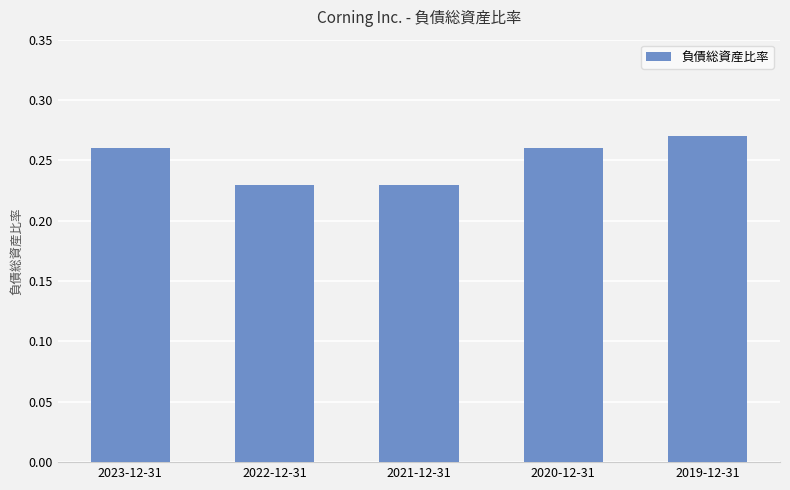

What is the sum of the values at 2021-12-31 and 2022-12-31?

0.5